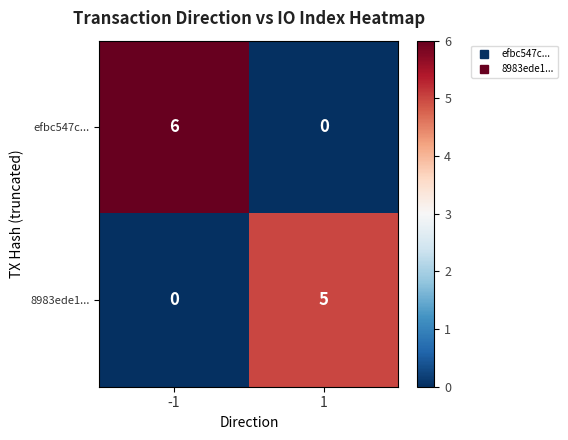

How many categories are shown in the chart?

2